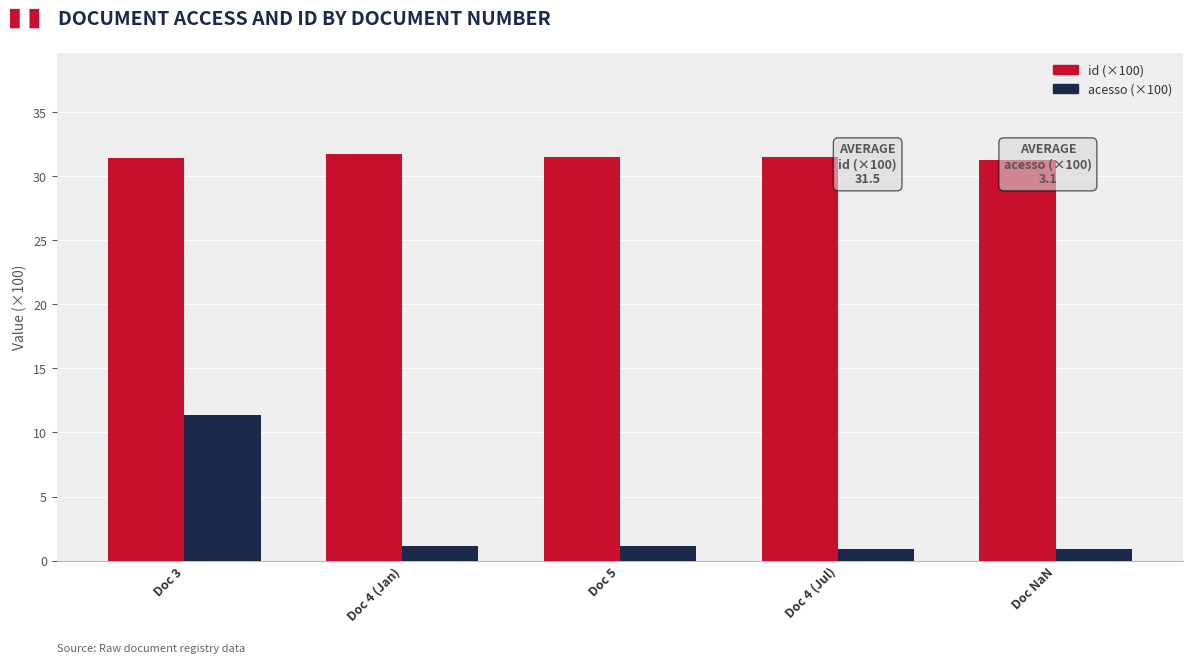

Count the number of categories in the chart.

5